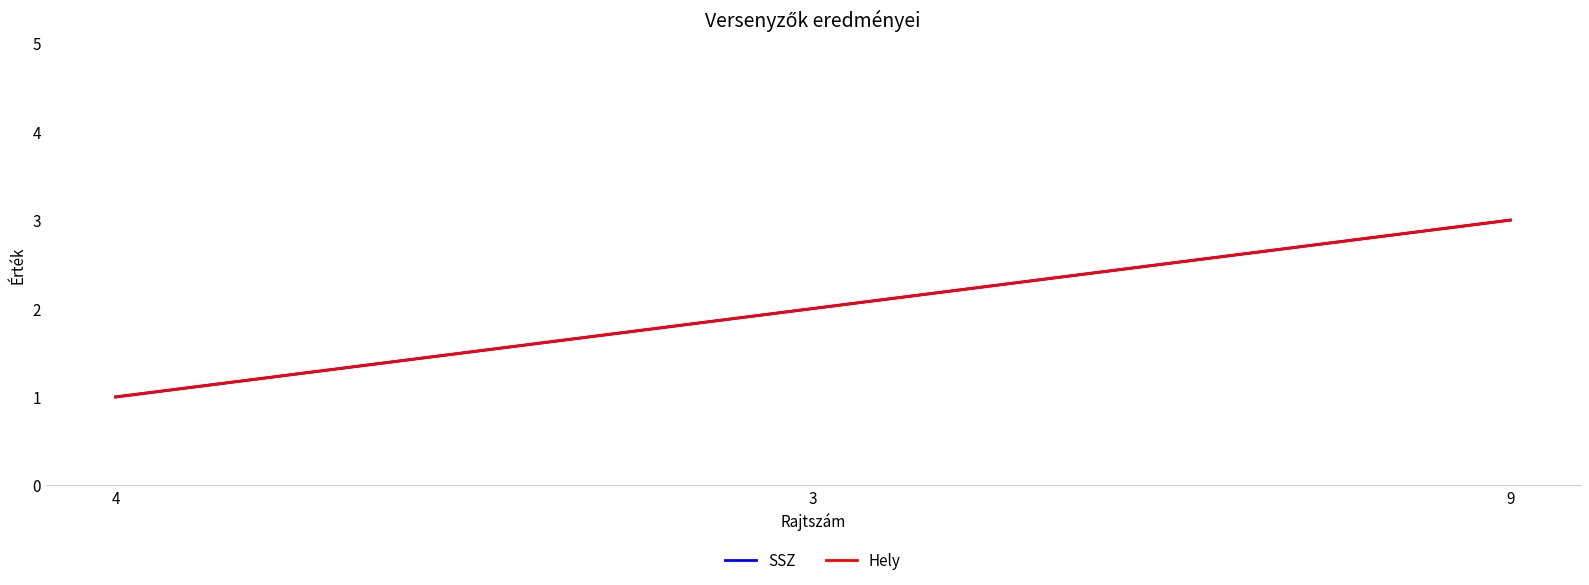

Does the chart display data point markers on the line(s)?

No